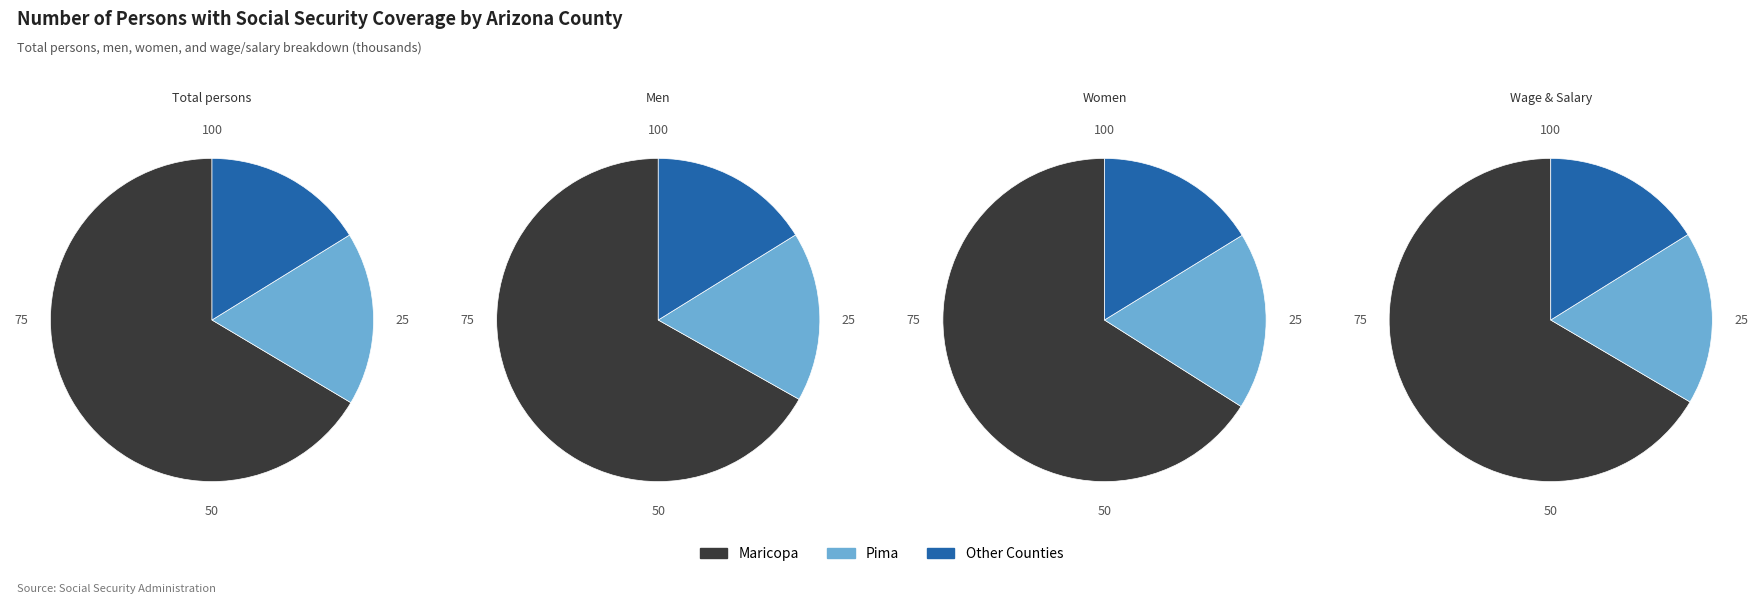

True or false: Pima accounts for 11% of the total.

False